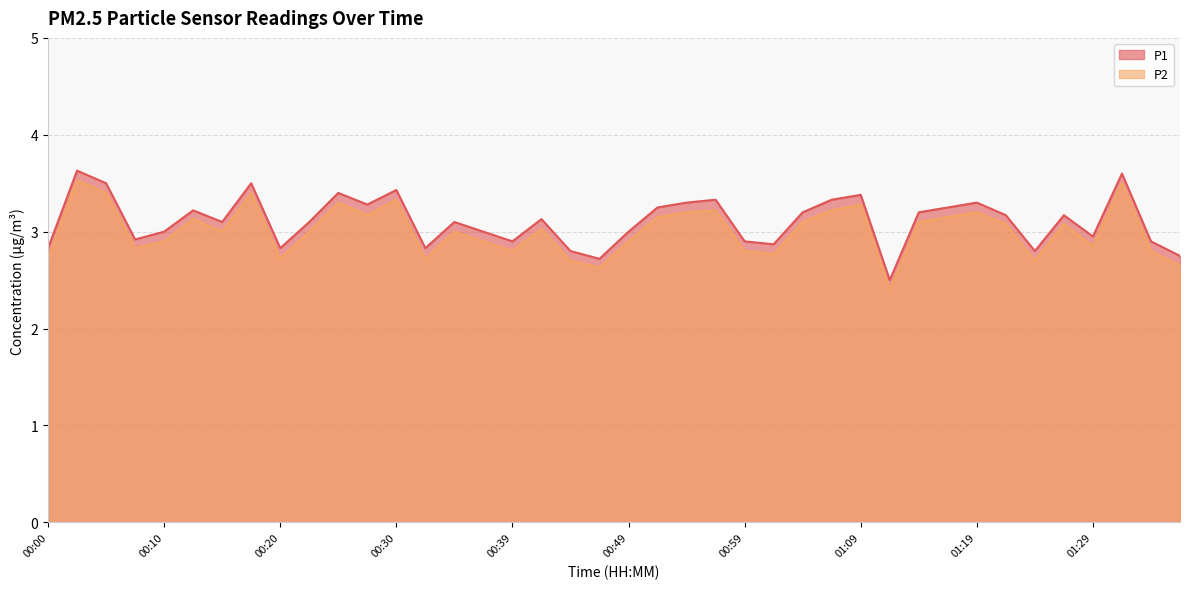

Where does the P1 series first go above 3?

00:02